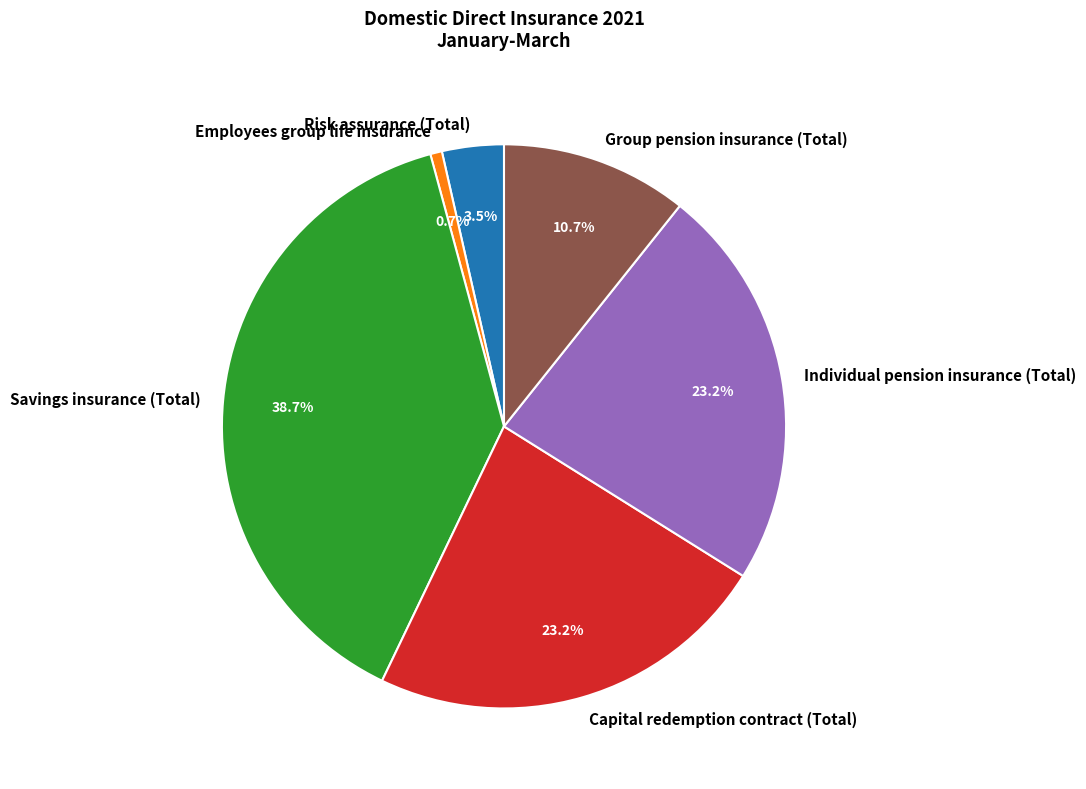

Does any single category account for the majority?

No